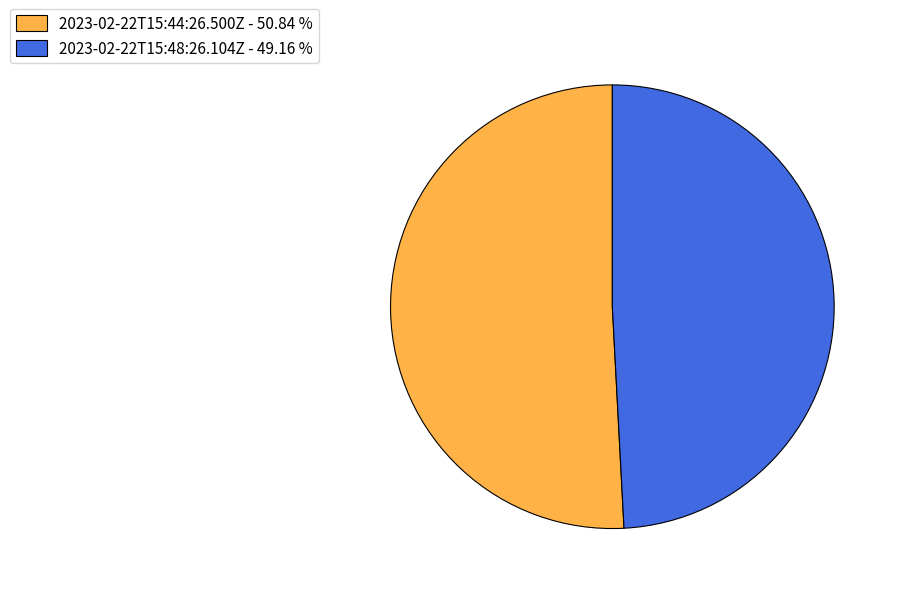

Combined, do 2023-02-22T15:44:26.500Z - 50.84 % and 2023-02-22T15:48:26.104Z - 49.16 % account for over 50%?

Yes